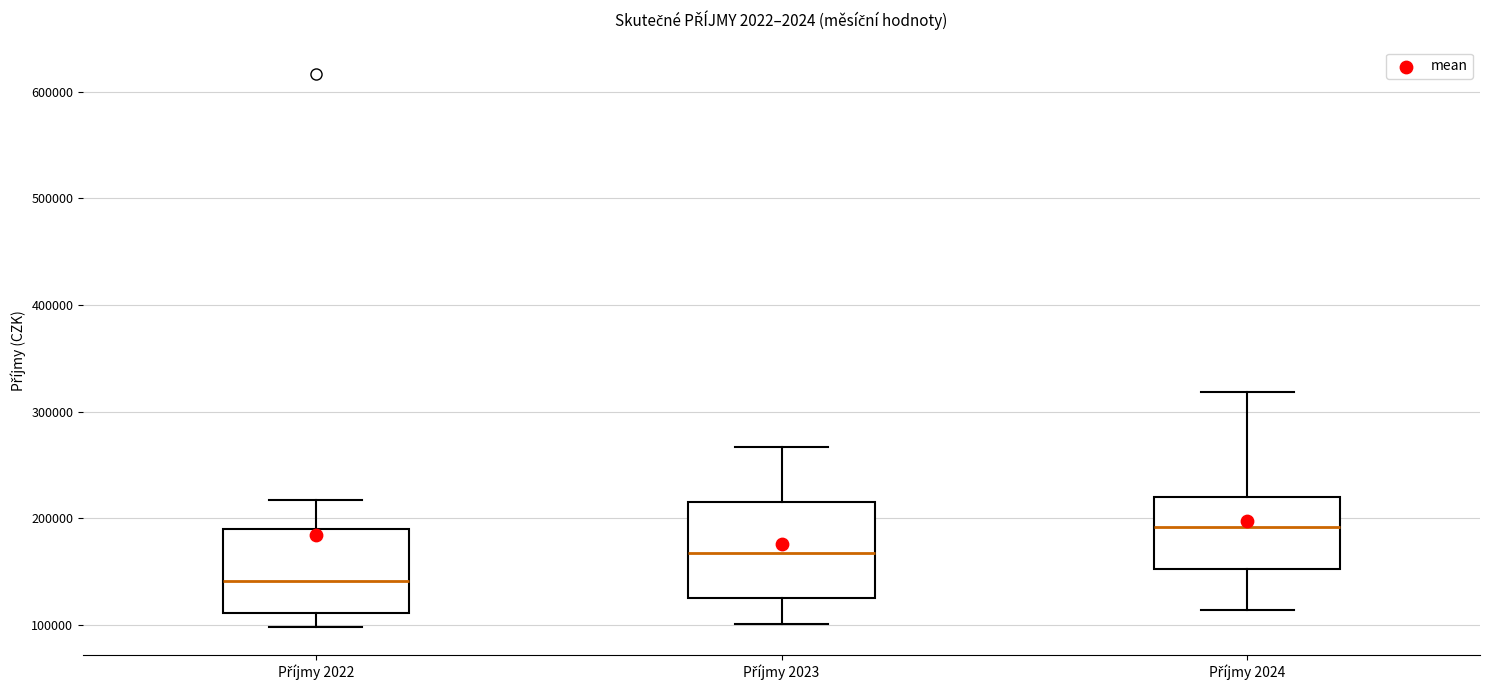

Where is the lower edge of the box for Příjmy 2024 on the y-axis? The values are not printed on the chart, so give them approximately, as read against the axis.

150000